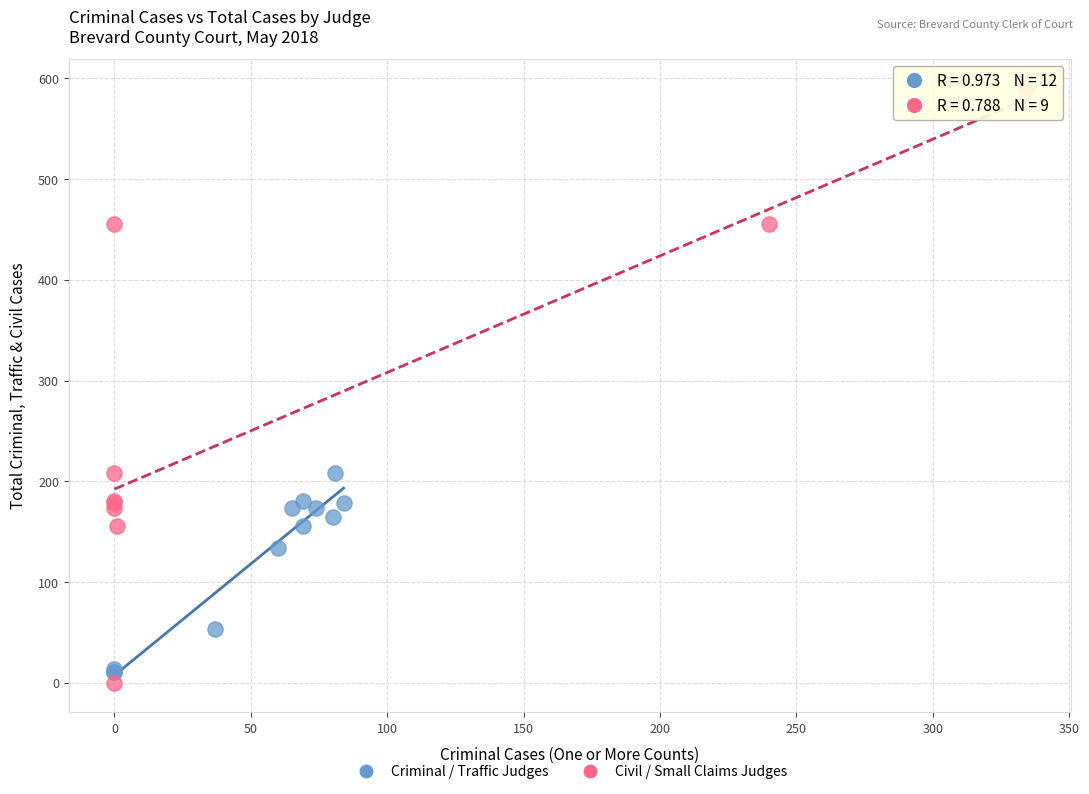

Which series has the widest spread of Y values?

Civil / Small Claims Judges